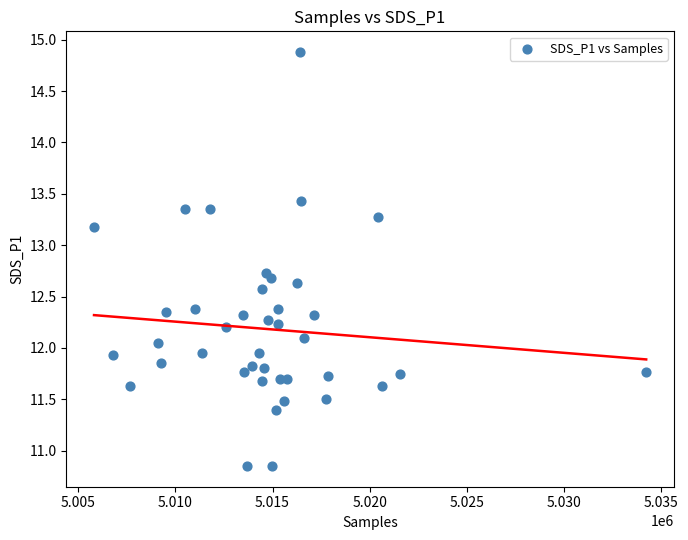

What is the range of Y values (max minus min)?

4.0